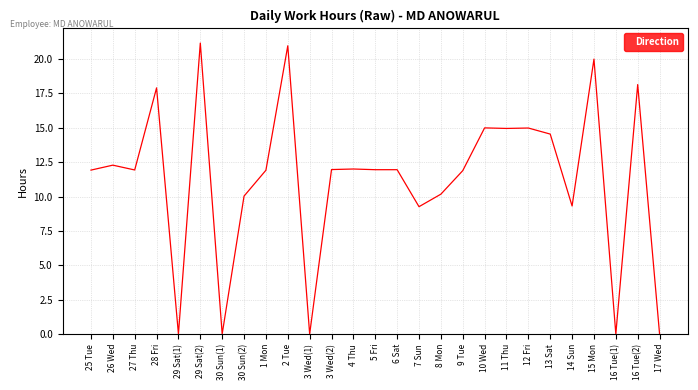

Is it true that the value at 1 Mon is 2.8?

False